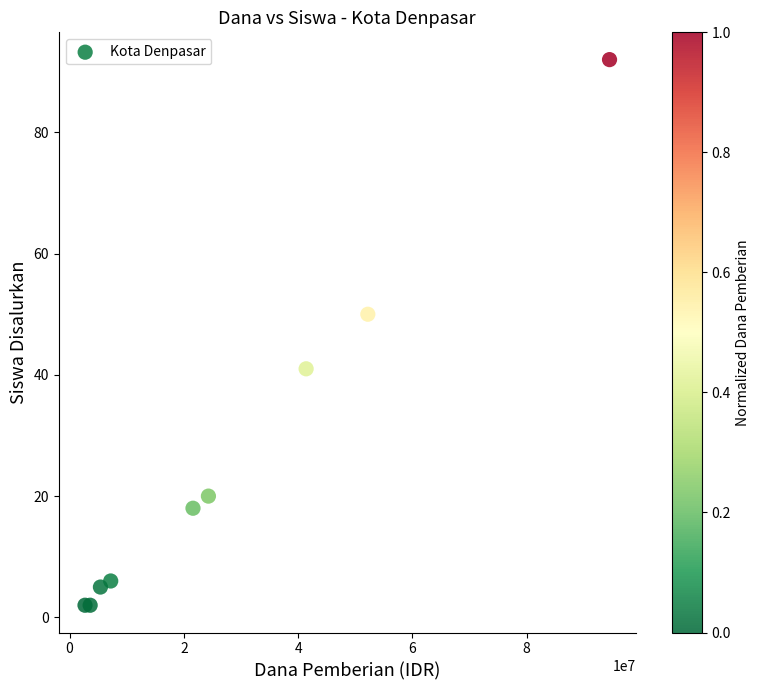

What Y value in the scatter plot is closest to 47?

50